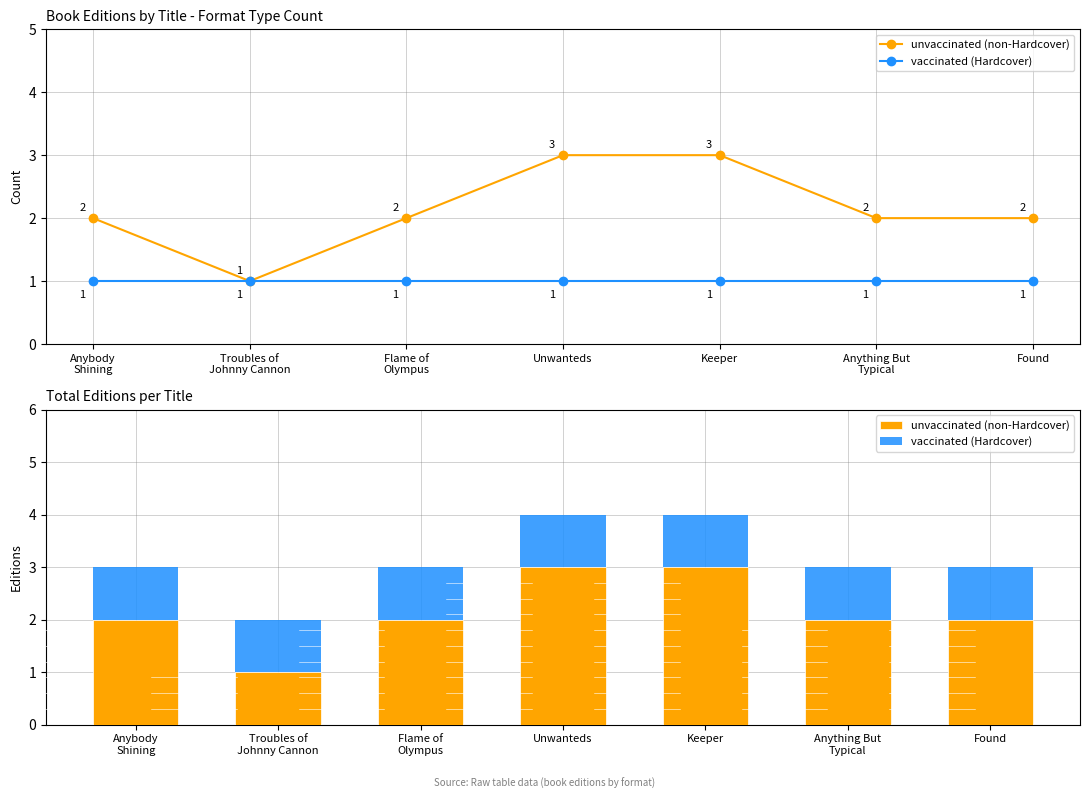

What is the total value across all series at Anybody
Shining?

3